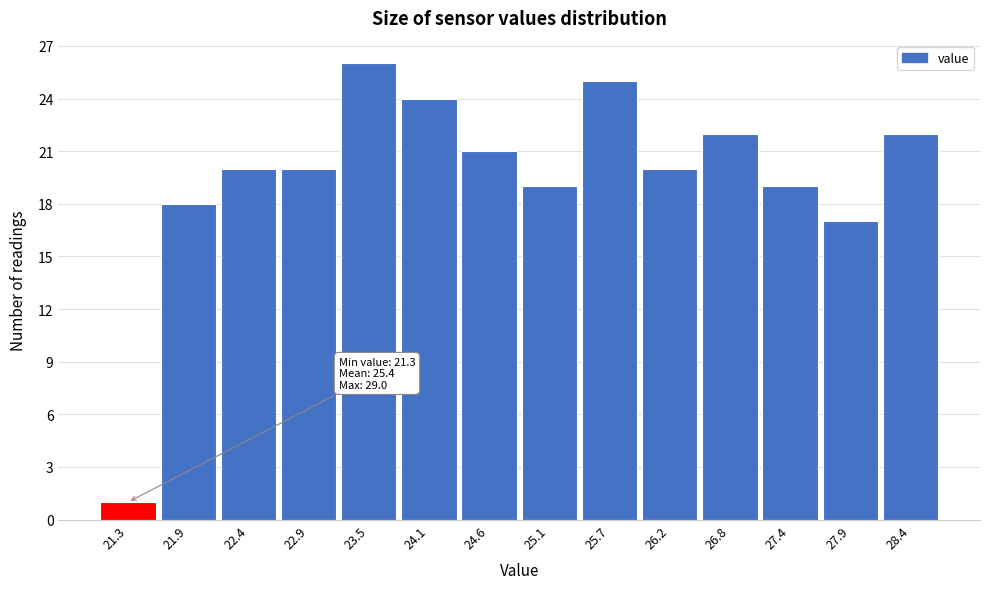

Reading left to right, extract all data points from this chart.

1	18	20	20	26	24	21	19	25	20	22	19	17	22